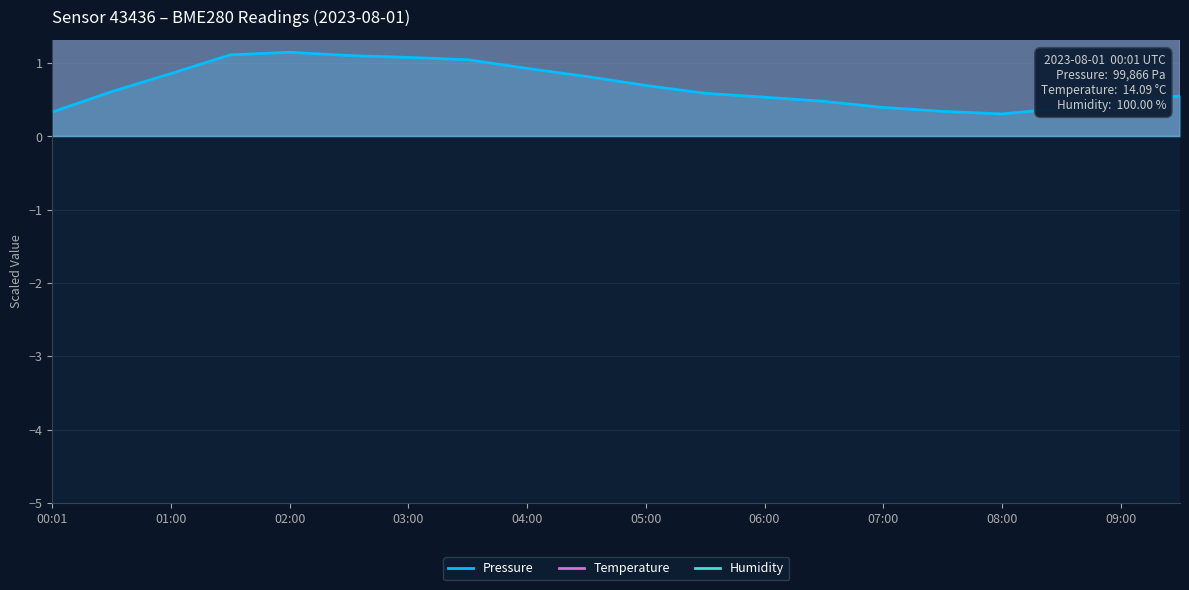

What is the approximate value of Pressure at 04:30?

0.8